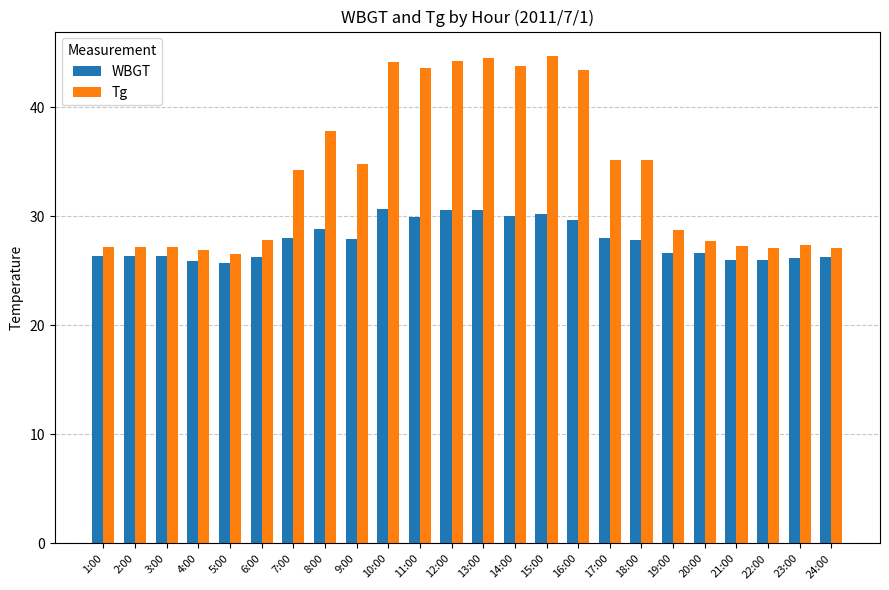

What position from the right is 9:00?

16